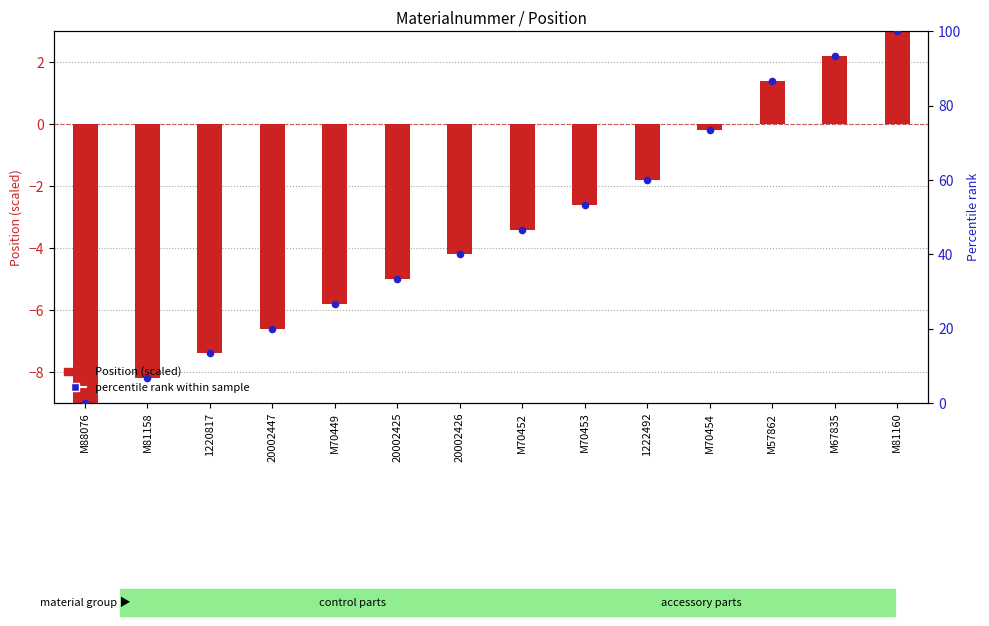

Which series has the largest total across all categories?

Percentile rank within sample